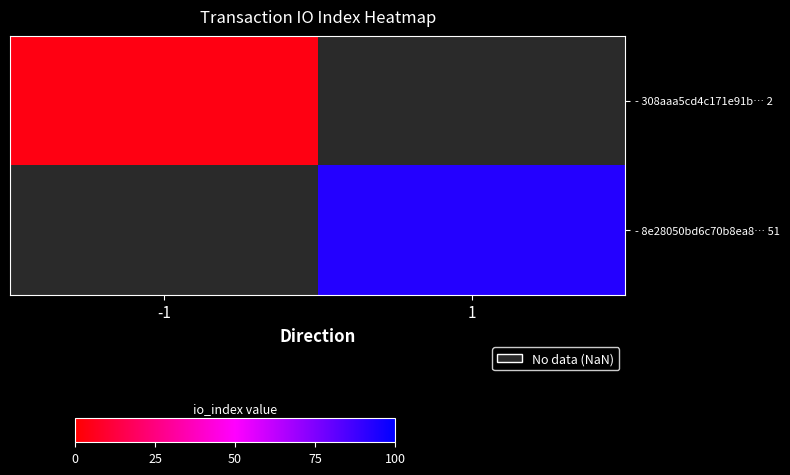

Which series has the widest spread of values?

- 308aaa5cd4c171e91b… 2